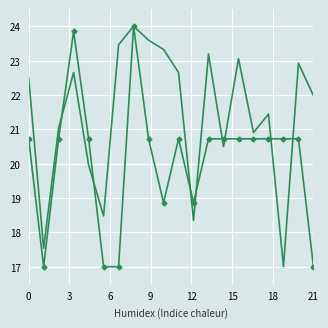

What is the greatest value displayed?

24.0